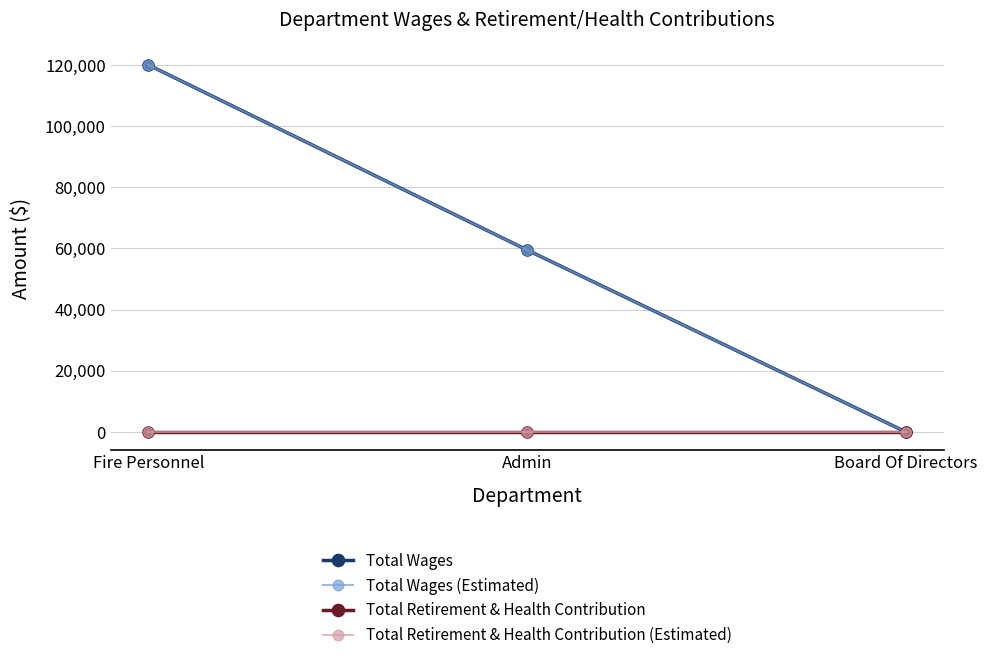

Is this an area chart (filled region under the line)?

No